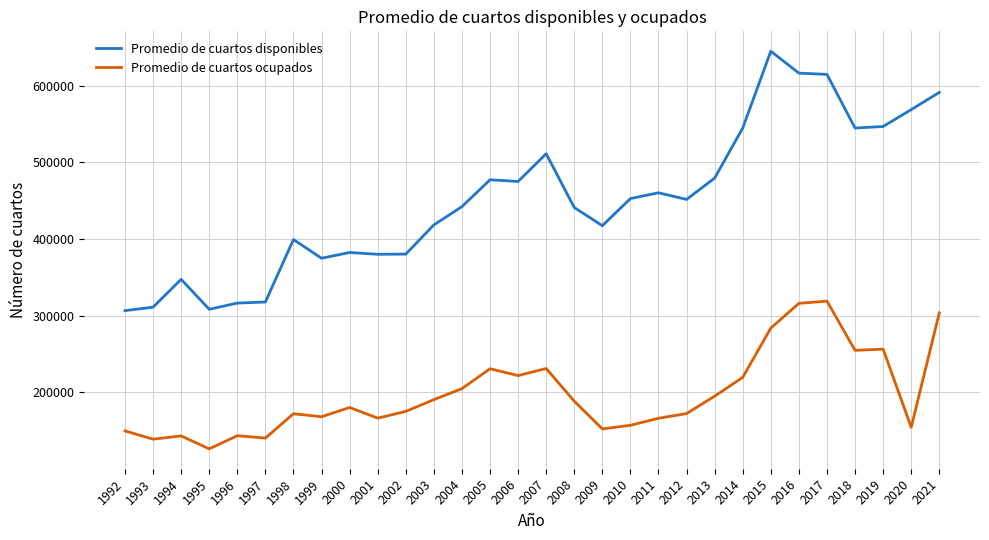

At how many categories does at least one series exceed 182821?

30